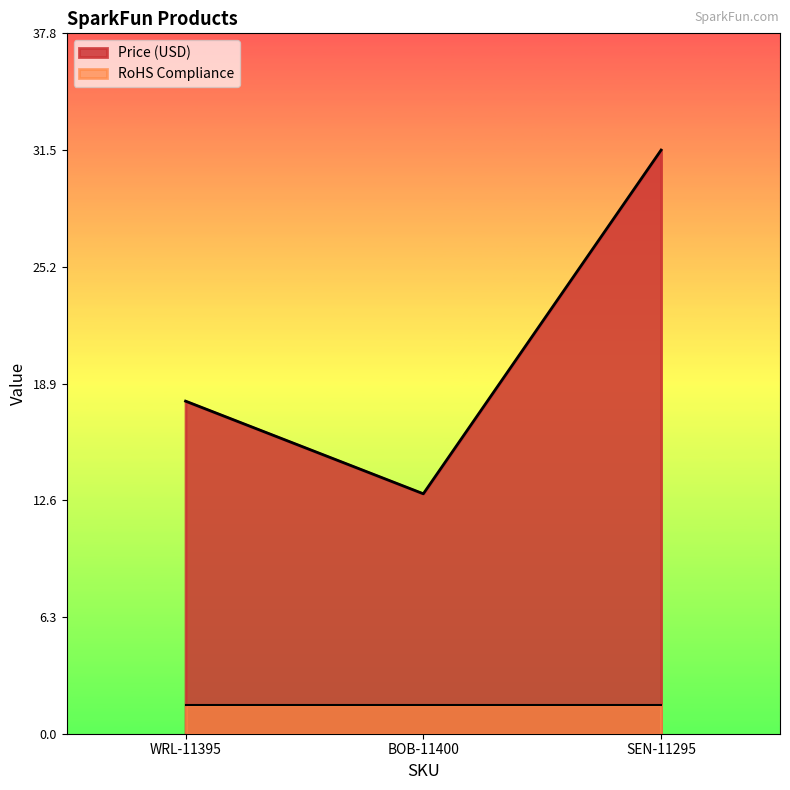

What position from the right is WRL-11395?

3